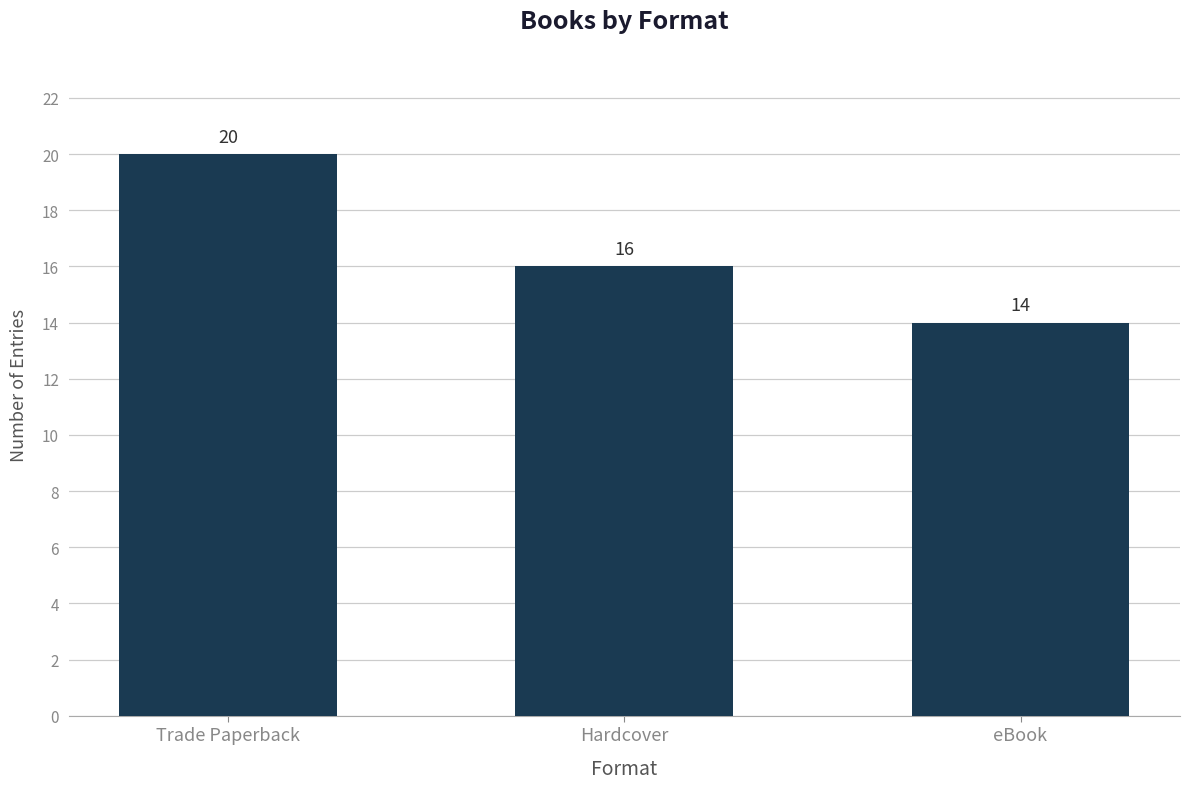

What is the smallest value displayed?

14